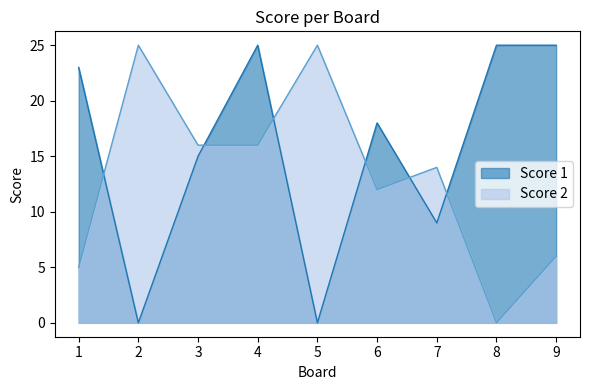

Reading left to right, transcribe all the data shown in this chart.

Score 1: 23	0	15	25	0	18	9	25	25
Score 2: 5	25	16	16	25	12	14	0	6